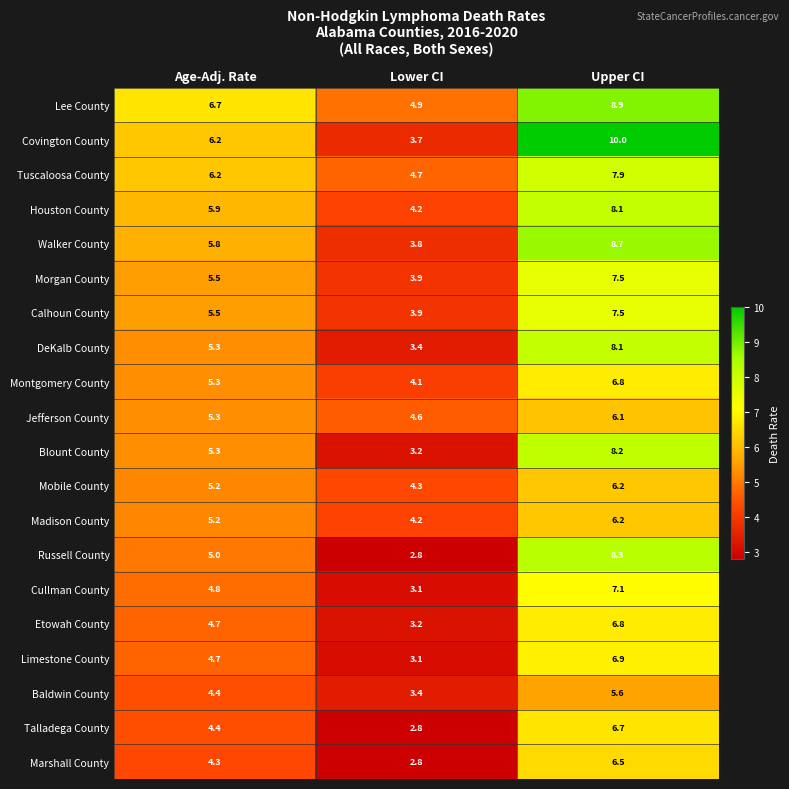

Which label corresponds to the largest value in the chart?

Upper CI